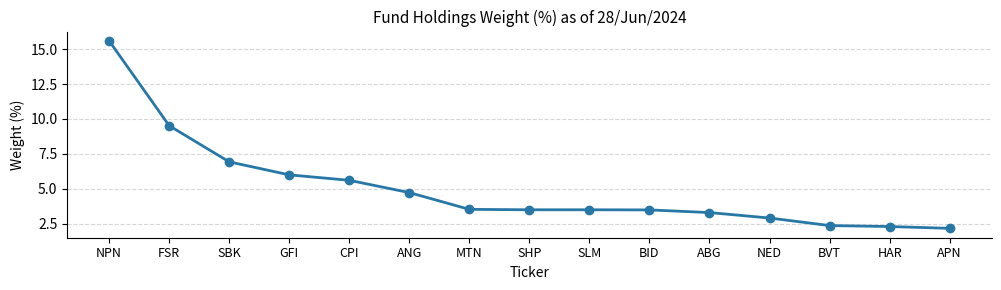

Which category has the highest value across all series?

NPN